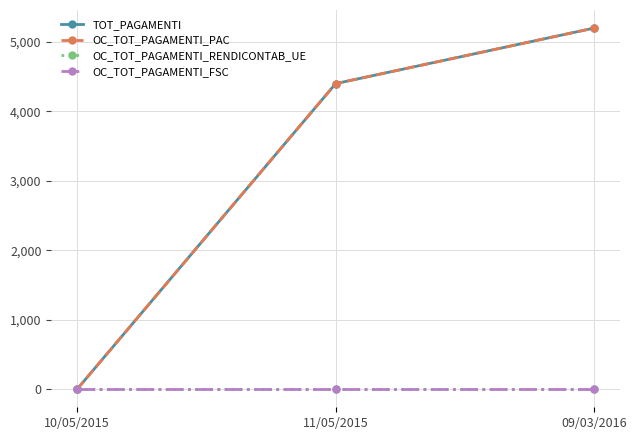

At which category is the sum across all series the highest?

09/03/2016